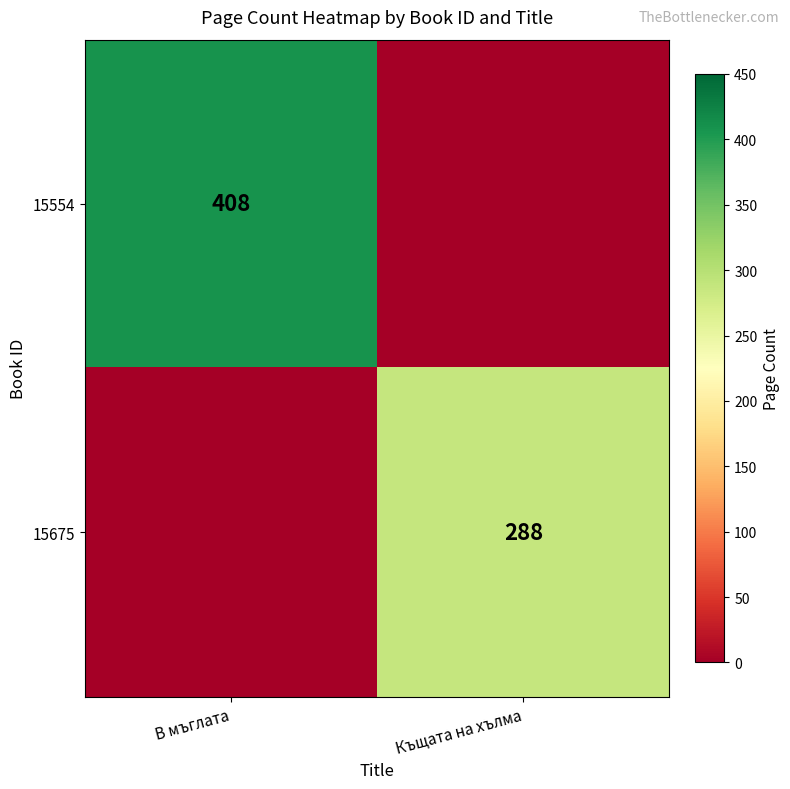

The value of 15554 at В мъглата is 217. True or false?

False